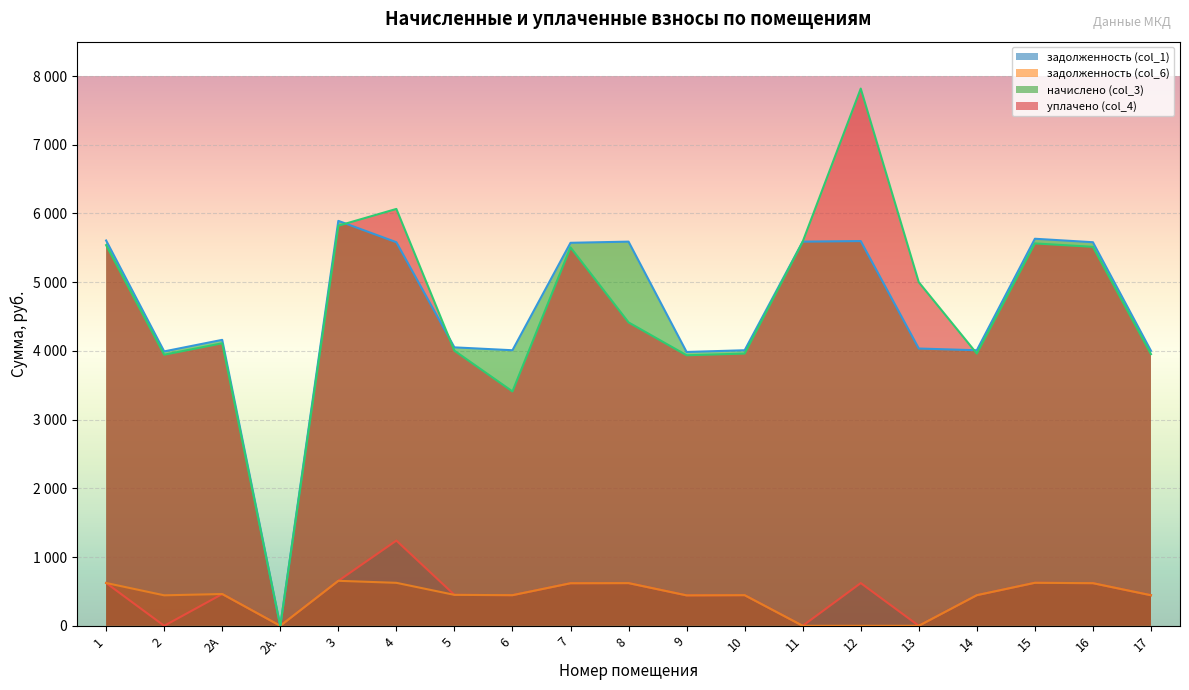

True or false: задолженность (col_1) and начислено (col_3) cross at least once.

False